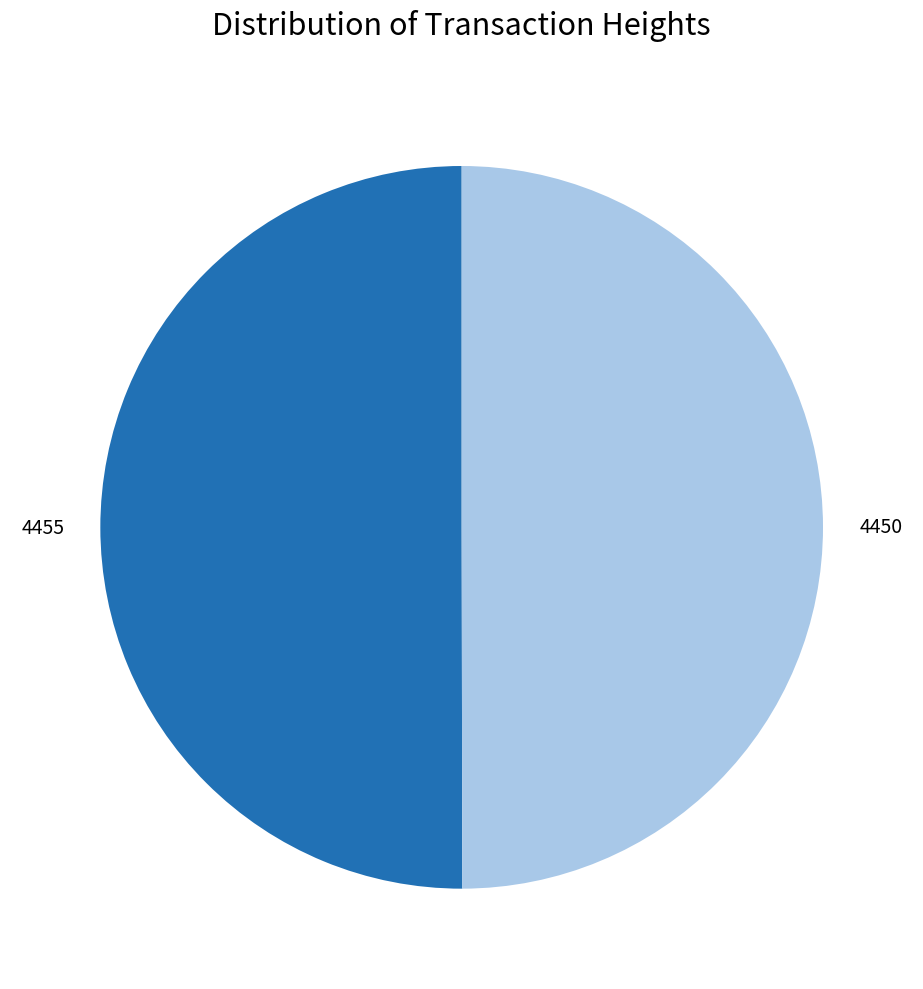

Combined, do 4450 and 4455 account for over 50%?

Yes